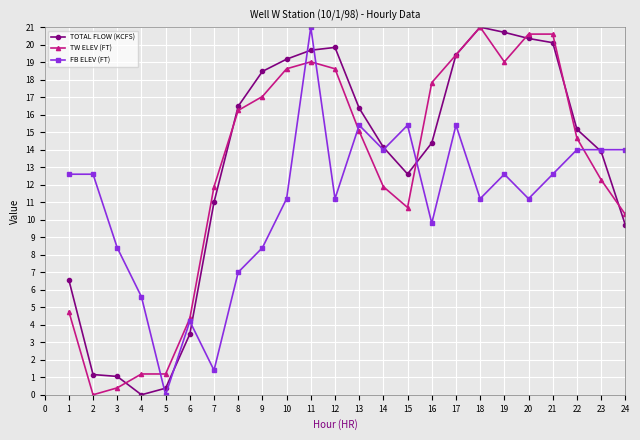

Is the value of TOTAL FLOW (KCFS) at 5 greater than the value of TW ELEV (FT) at 21?

No